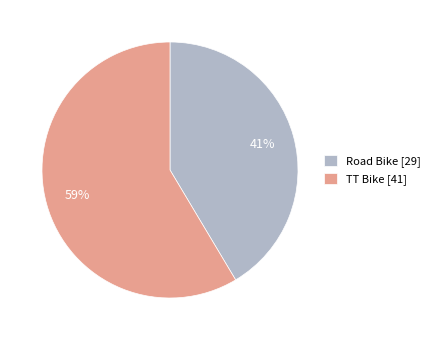

Rank the categories by value from highest to lowest.

TT Bike, Road Bike